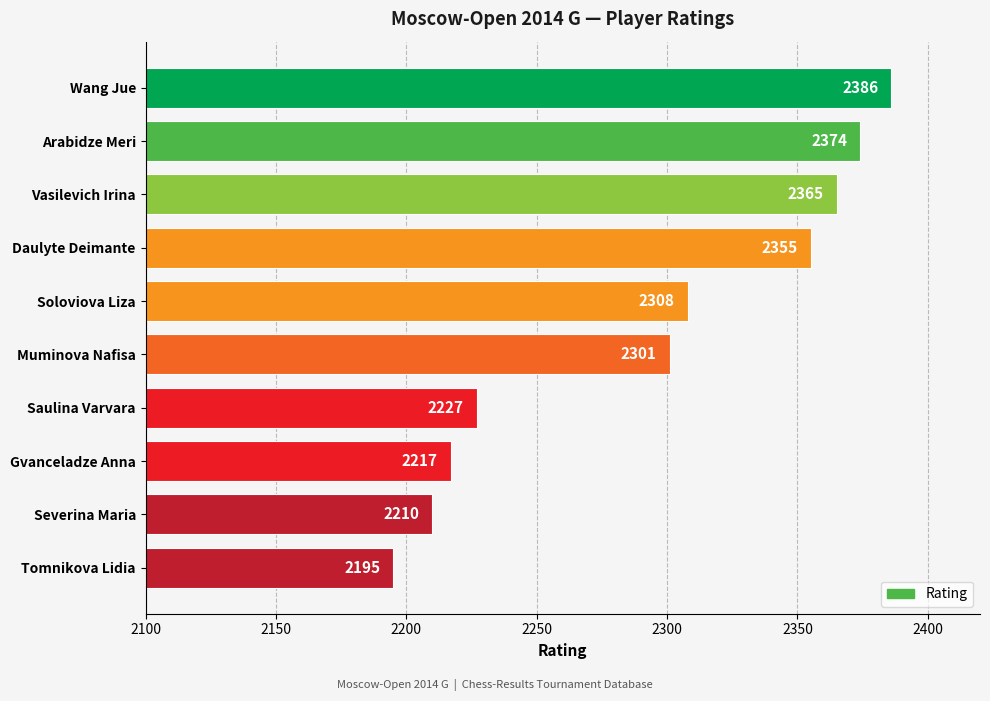

What is the average value?

2294